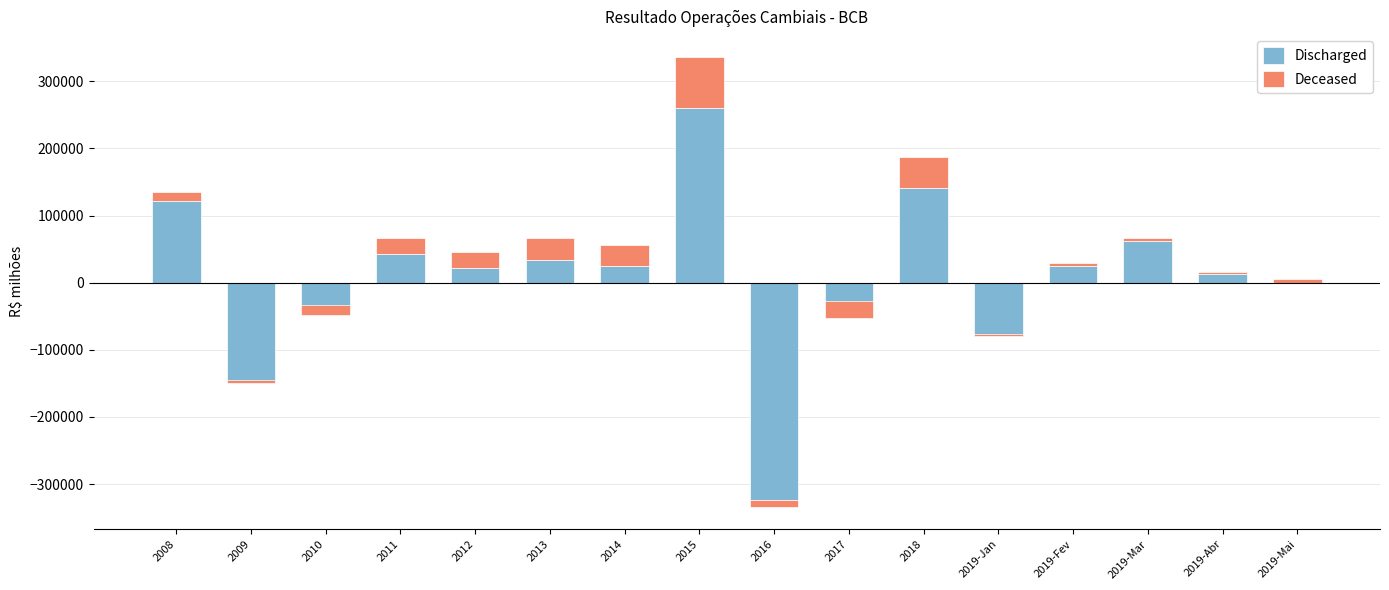

Are the bars horizontal?

No